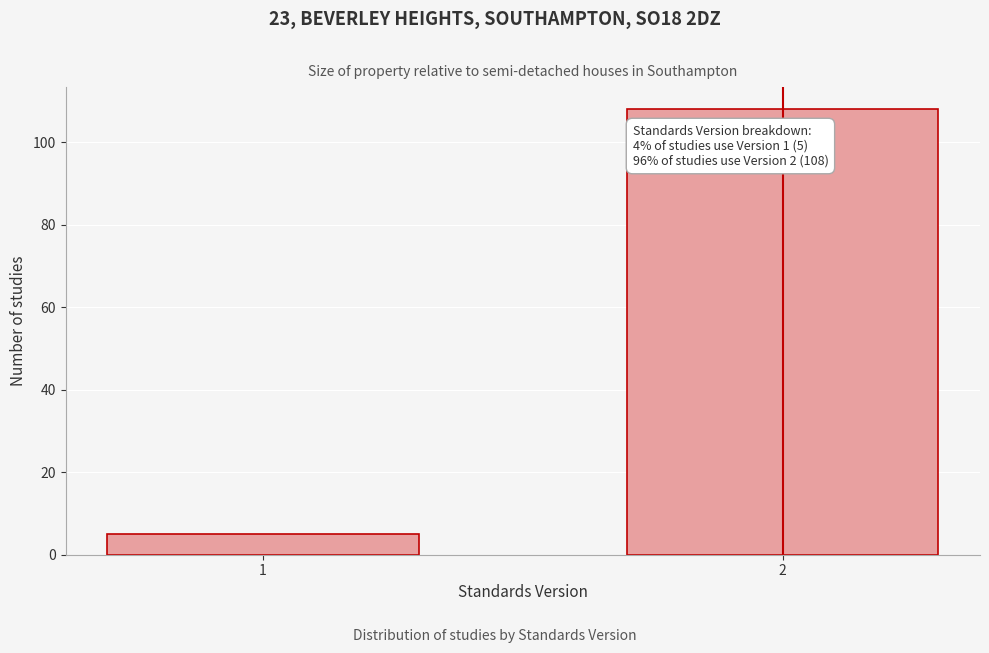

Reading left to right, what are all the values shown in this chart?

5	108